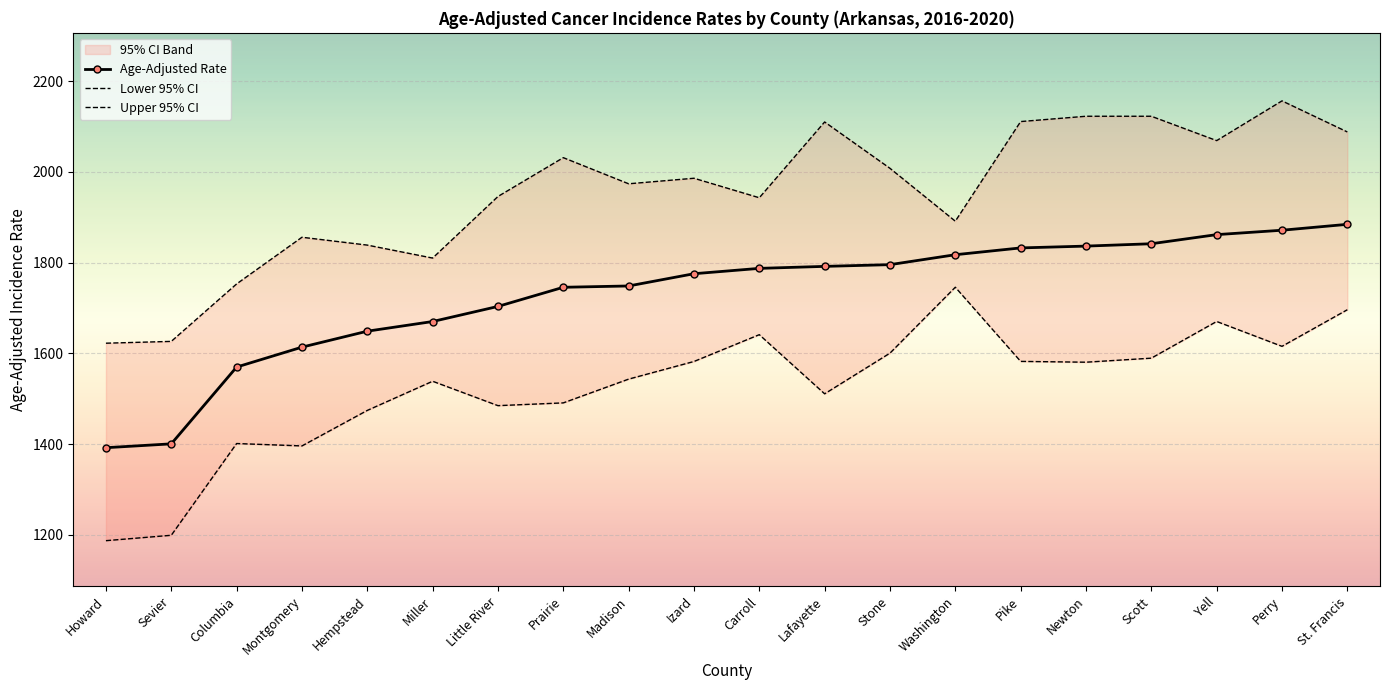

What is the difference between the maximum and second lowest values in the Lower 95% CI series?

546.9